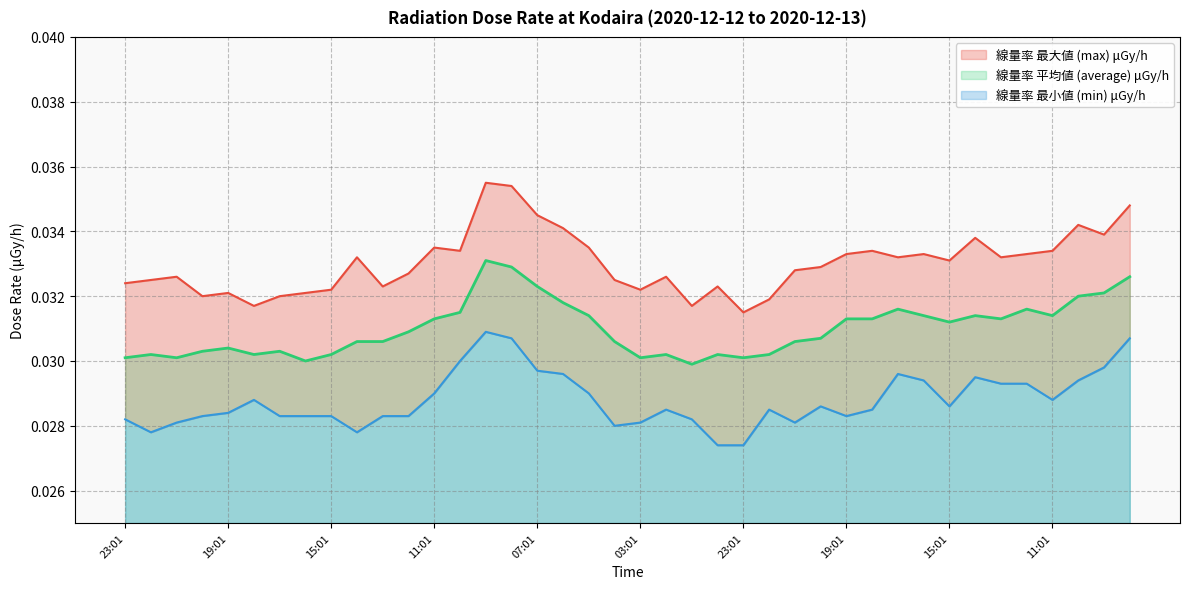

Which series has the widest spread of values?

線量率 最大値 (max) μGy/h